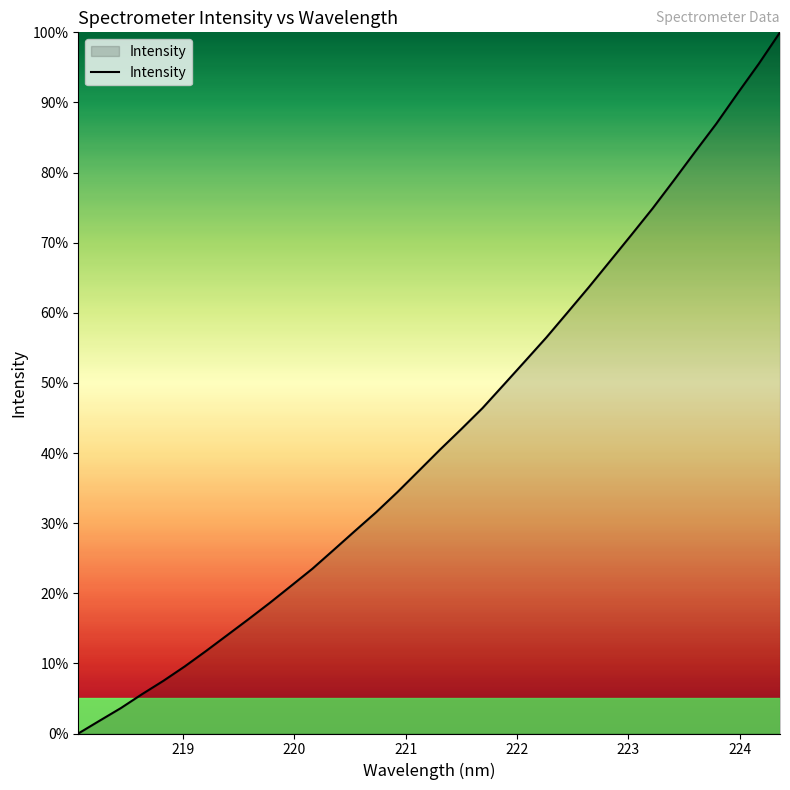

What is the difference between the maximum and minimum values?

100.0